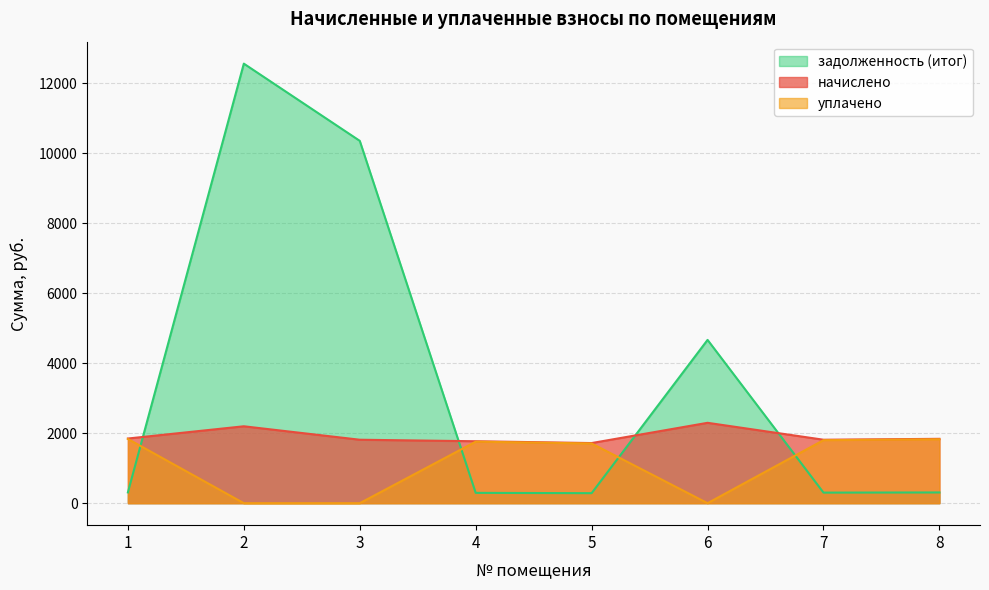

True or false: задолженность (итог) has a value of 12567.2 at 2.

True